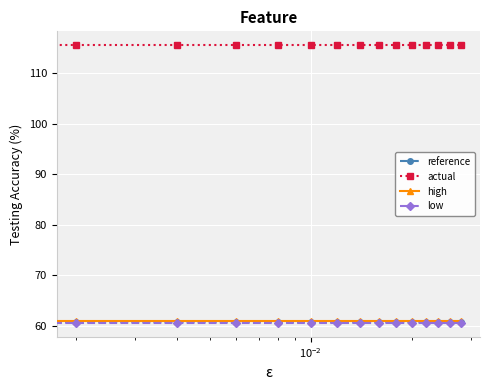

Reading right to left, what are all the values shown in this chart?

reference: 60.8	60.8	60.8	60.8	60.8	60.8	60.8	60.8	60.8	60.8	60.8	60.8	60.8	60.8	60.8
actual: 115.5	115.5	115.5	115.5	115.5	115.5	115.5	115.5	115.5	115.5	115.5	115.5	115.5	115.5	115.5
high: 61.0	61.0	61.0	61.0	61.0	61.0	61.0	61.0	61.0	61.0	61.0	61.0	61.0	61.0	61.0
low: 60.6	60.6	60.6	60.6	60.6	60.6	60.6	60.6	60.6	60.6	60.6	60.6	60.6	60.6	60.6